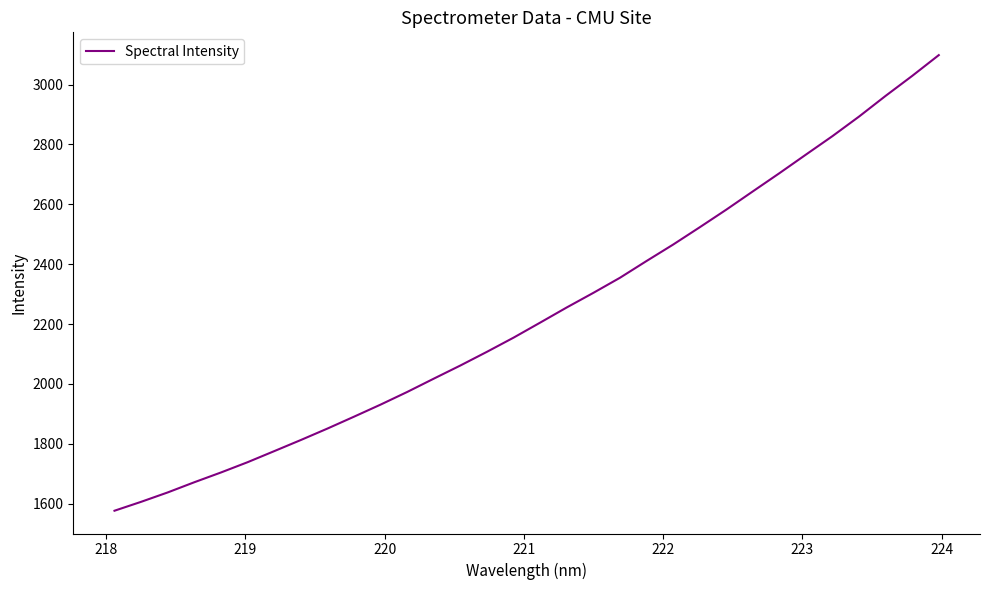

How many distinct data groups are displayed?

1